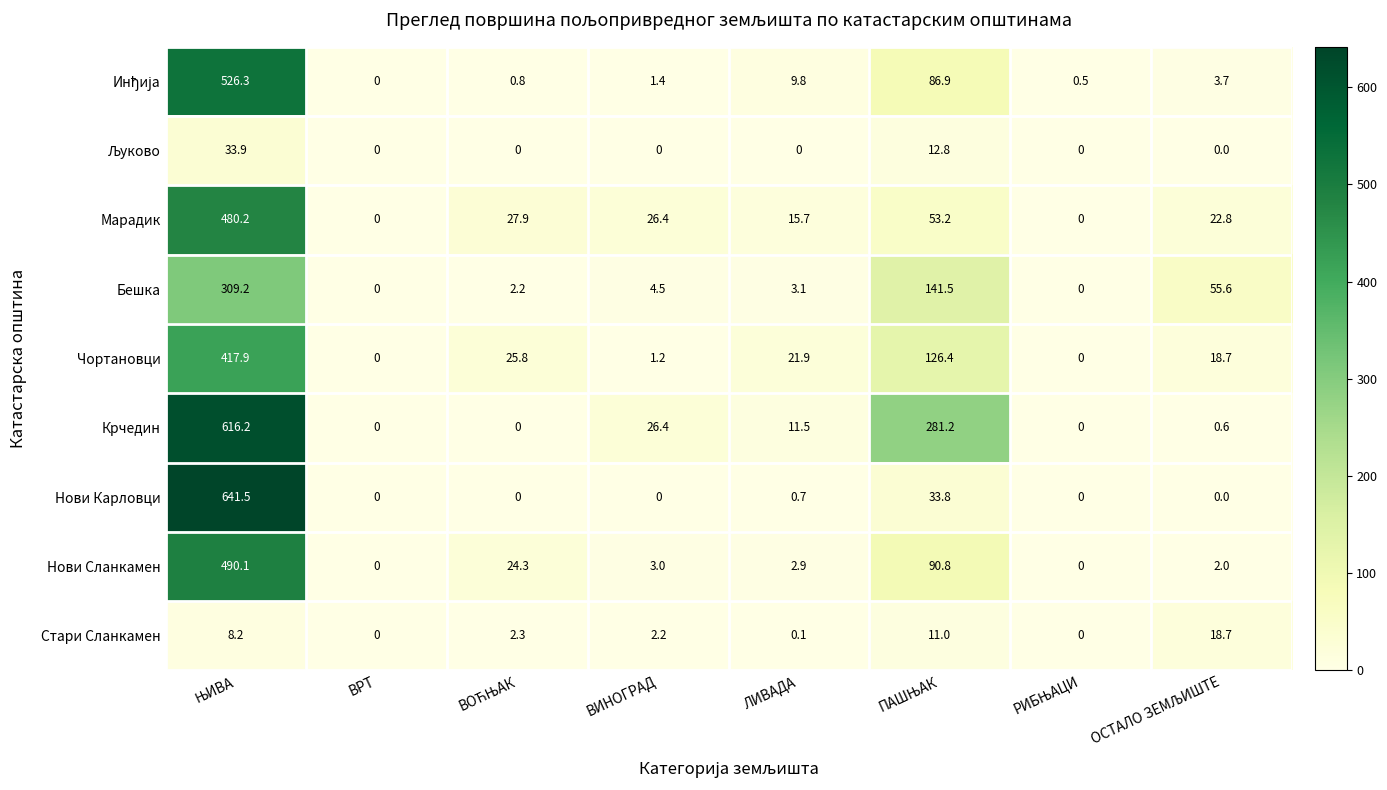

What is the difference between the maximum and minimum values in the Чортановци series?

417.9